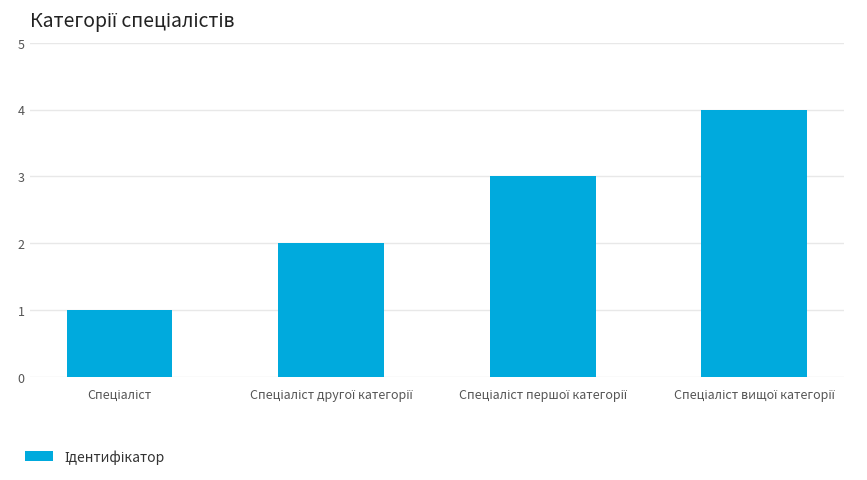

What is the maximum value shown in the chart?

4